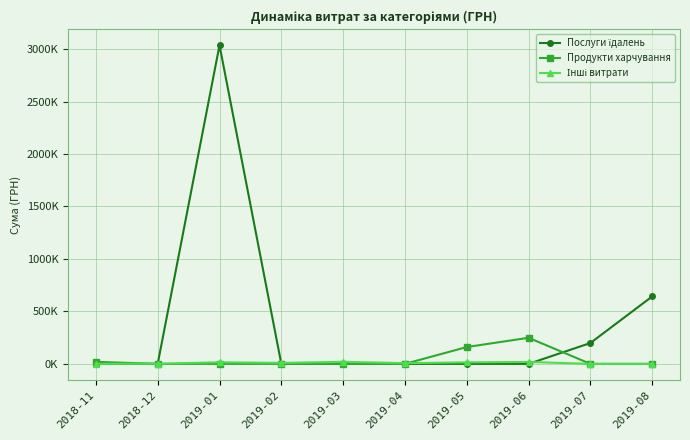

Where is the first local maximum for Продукти харчування?

2019-06